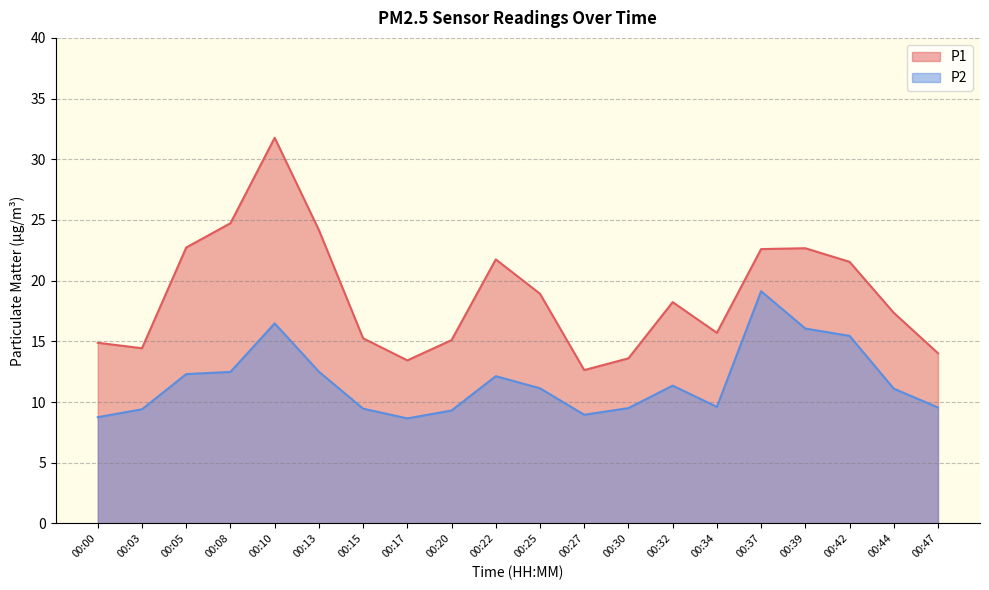

Rank the categories by P1 value from highest to lowest.

00:10, 00:08, 00:13, 00:05, 00:39, 00:37, 00:22, 00:42, 00:25, 00:32, 00:44, 00:34, 00:15, 00:20, 00:00, 00:03, 00:47, 00:30, 00:17, 00:27